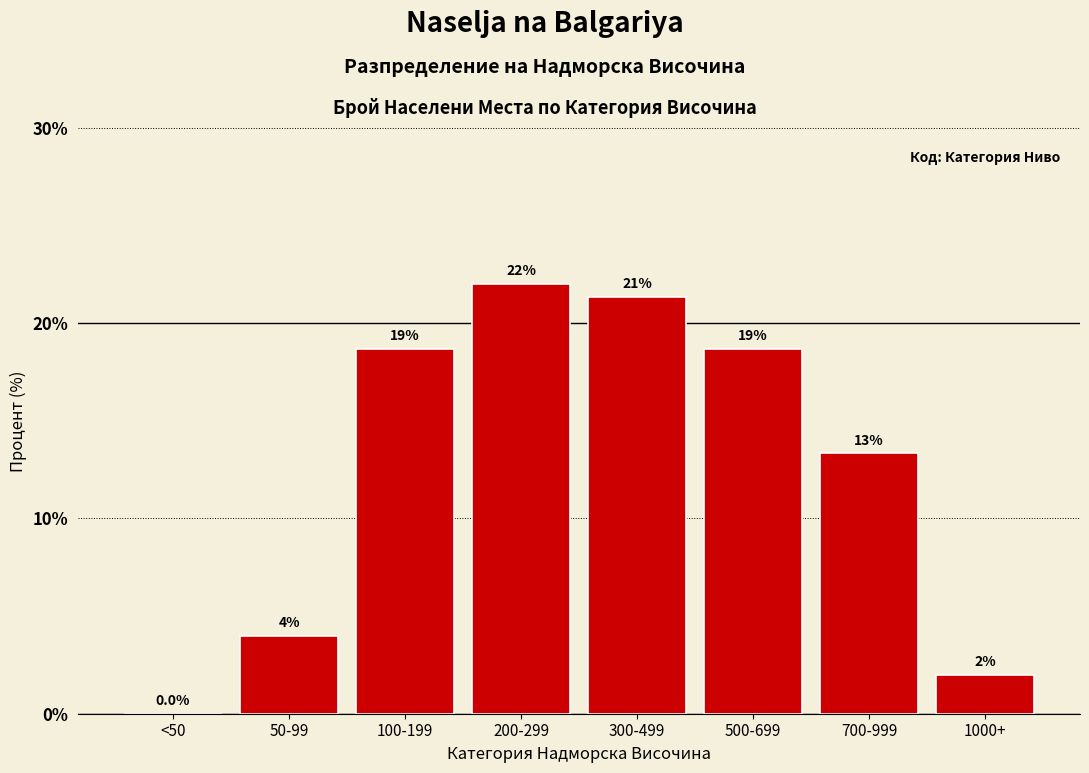

Reading right to left, transcribe all the data shown in this chart.

1000+=2.0	700-999=13.3	500-699=18.7	300-499=21.3	200-299=22.0	100-199=18.7	50-99=4.0	<50=0.0